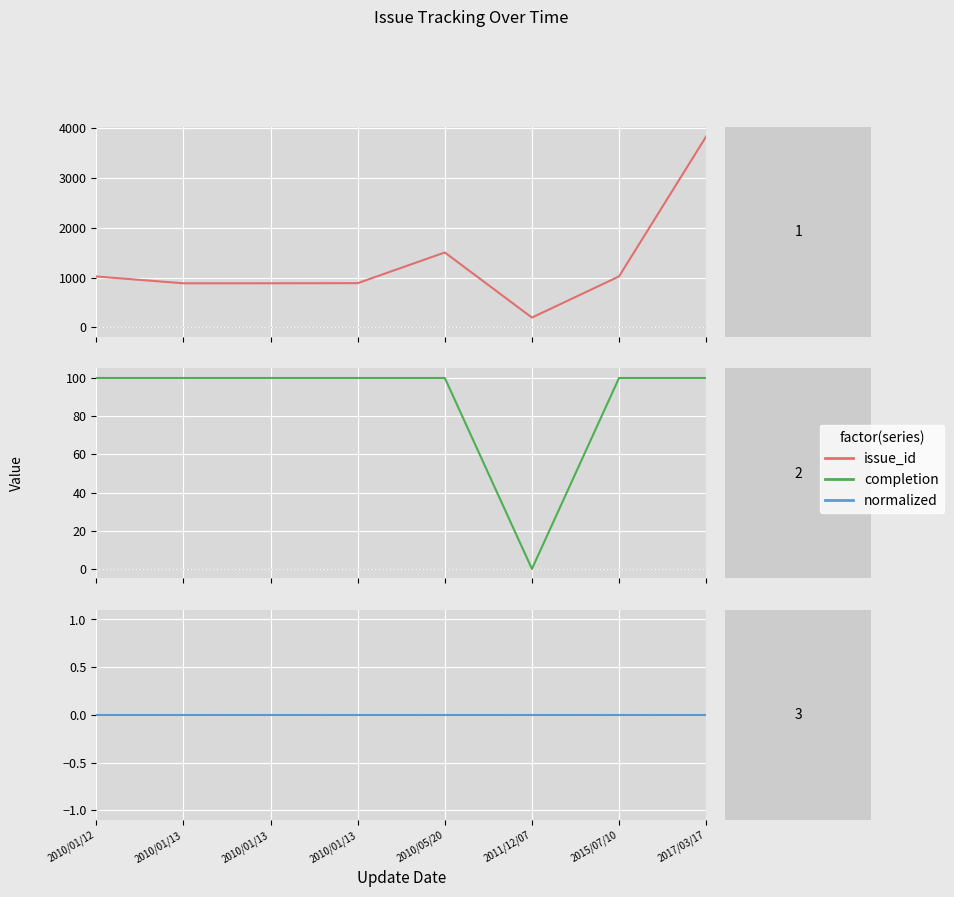

Reading left to right, list all the values displayed in this chart.

issue_id: 2010/01/12=1022	2010/01/13=885	2010/01/13=886	2010/01/13=888	2010/05/20=1504	2011/12/07=197	2015/07/10=1023	2017/03/17=3832
completion: 2010/01/12=100	2010/01/13=100	2010/01/13=100	2010/01/13=100	2010/05/20=100	2011/12/07=0	2015/07/10=100	2017/03/17=100
normalized: 2010/01/12=0	2010/01/13=0	2010/01/13=0	2010/01/13=0	2010/05/20=0	2011/12/07=0	2015/07/10=0	2017/03/17=0